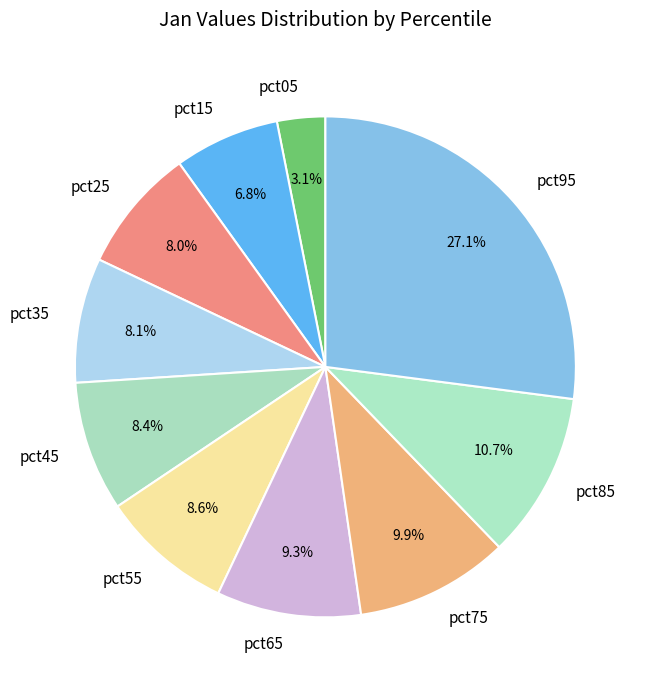

Count the number of slices in the pie.

10